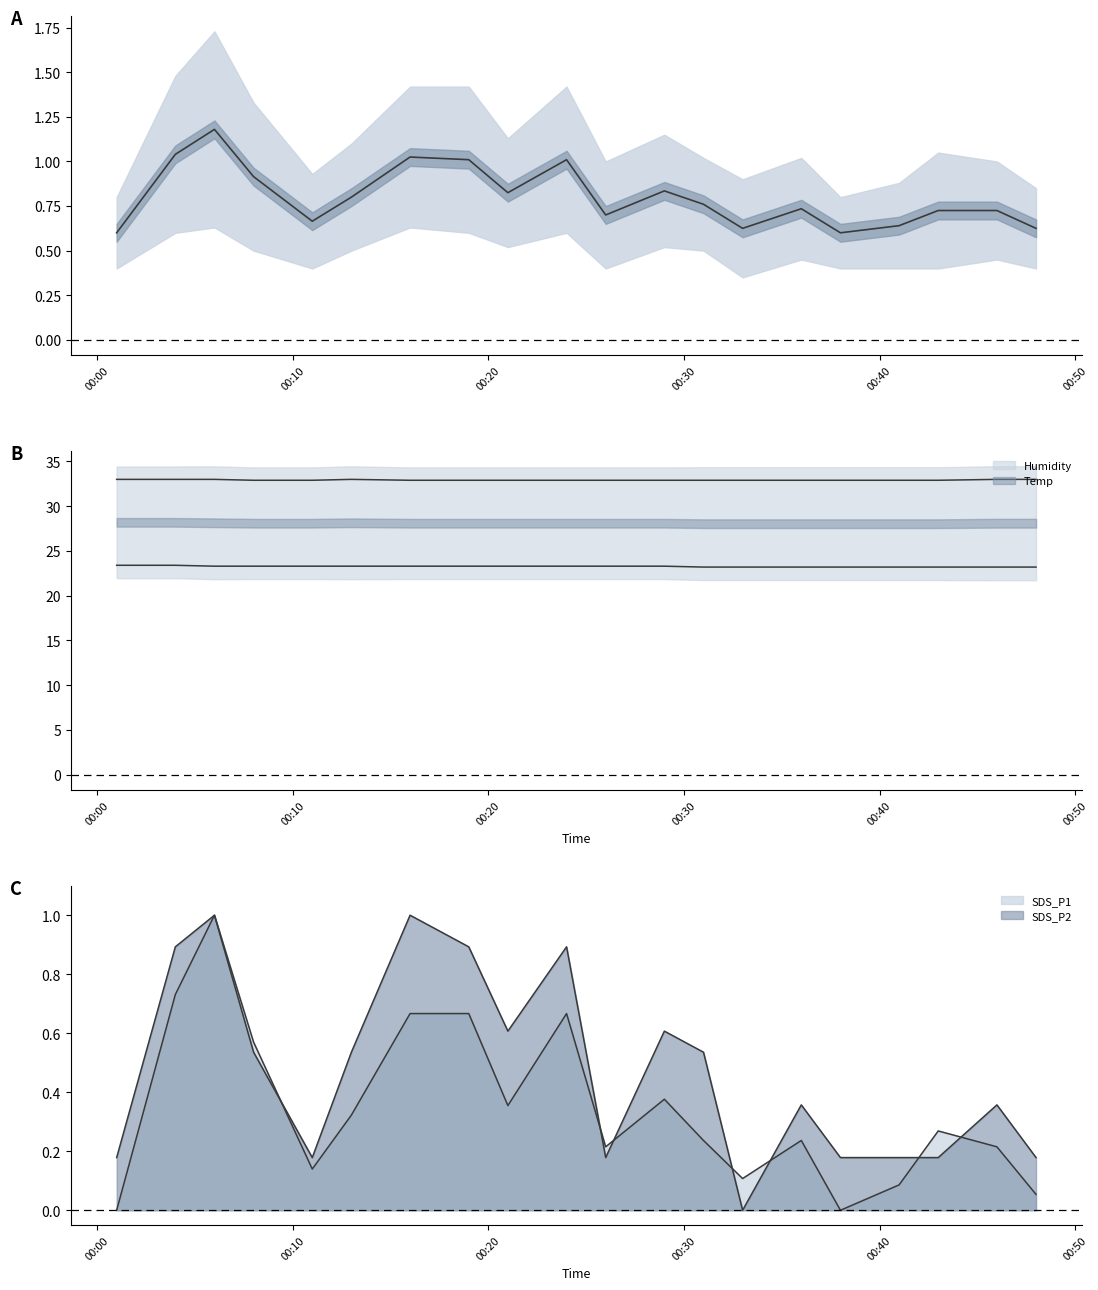

At which label does Humidity reach its minimum?

2022/01/30 00:08